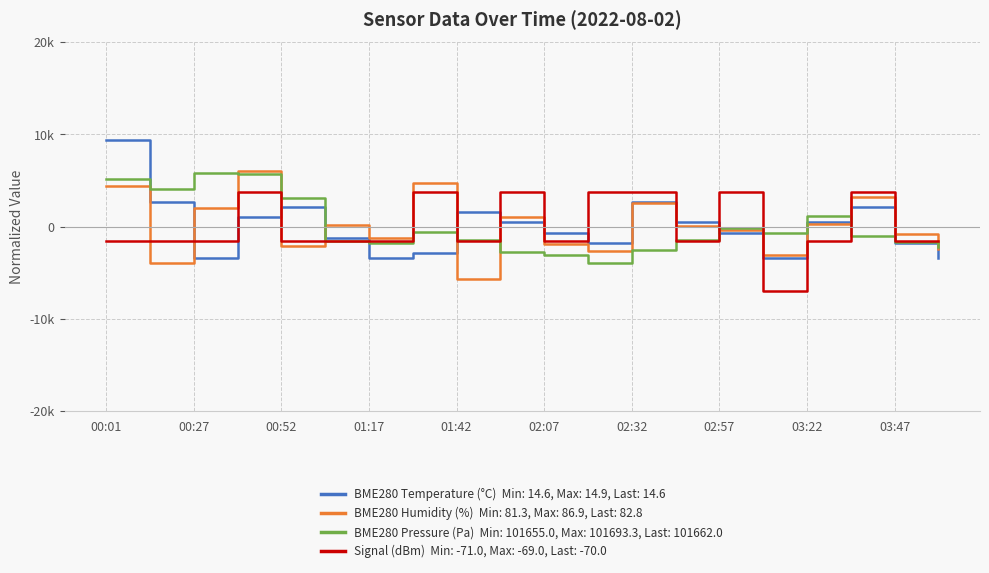

Does the chart have visible grid lines?

Yes